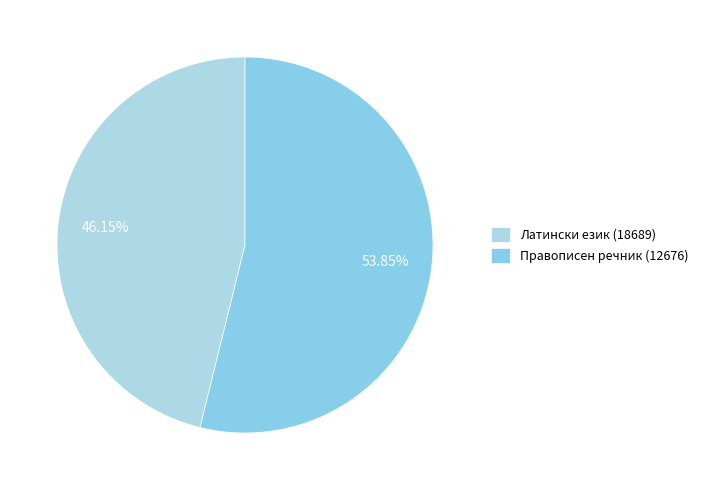

Which slice is the smallest?

Латински език (18689)